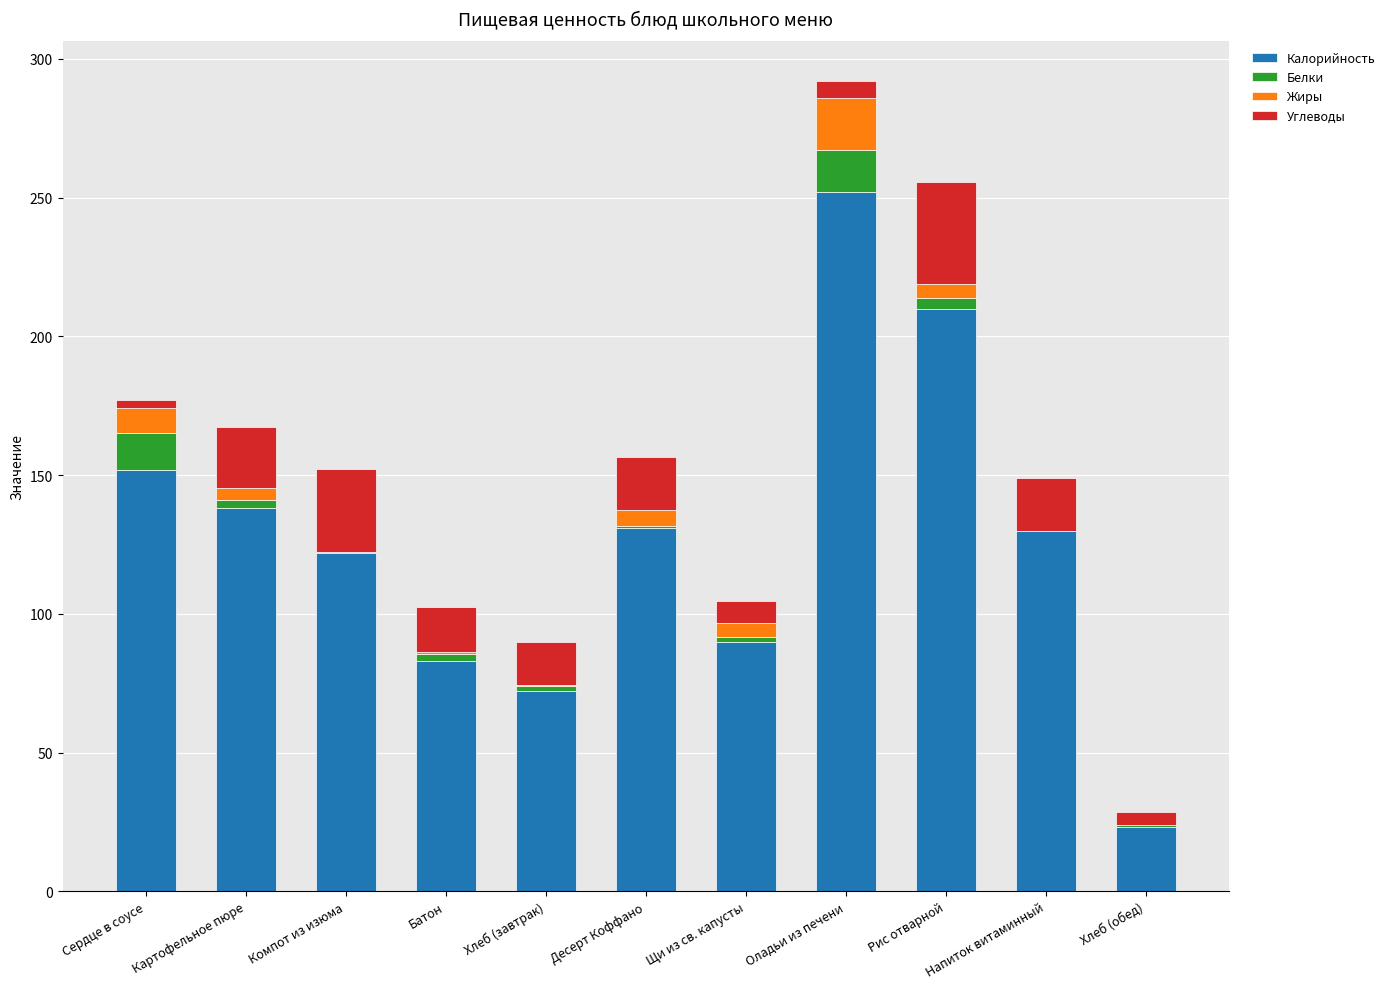

How many distinct data groups are displayed?

4